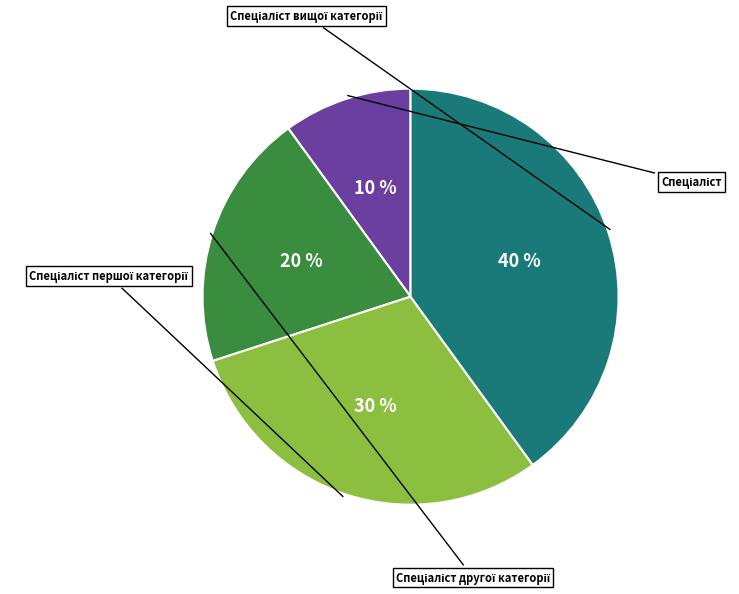

Which slice is the smallest?

Спеціаліст